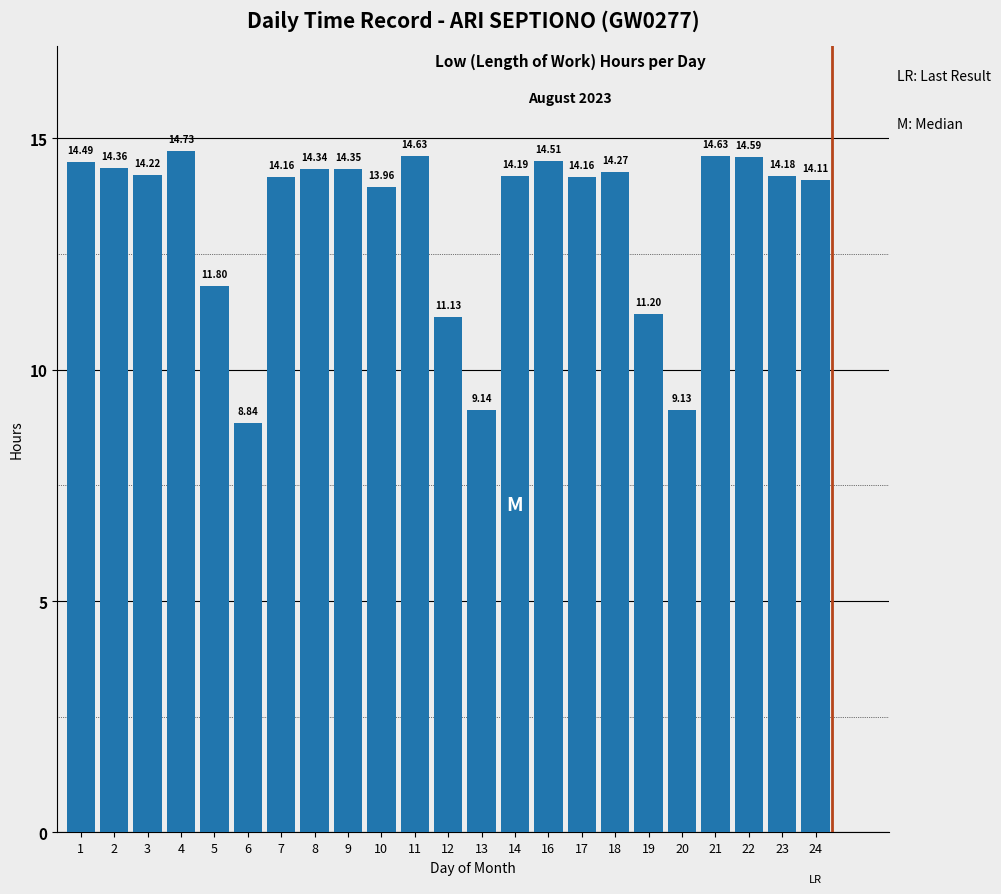

What is the difference between the maximum and minimum values?

5.9